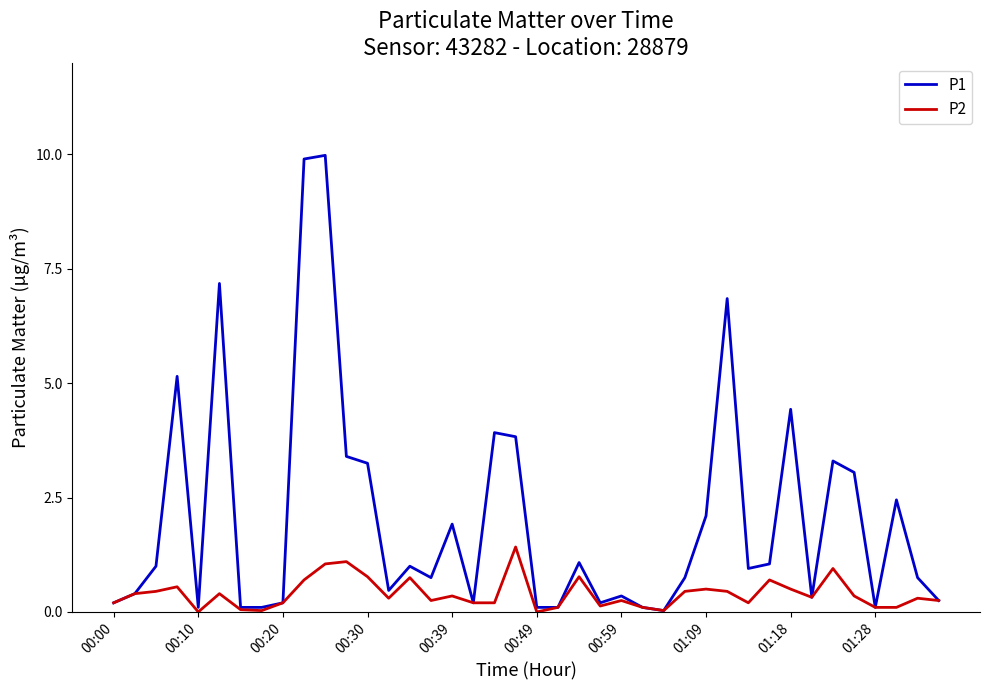

Which series has the widest spread of values?

P1